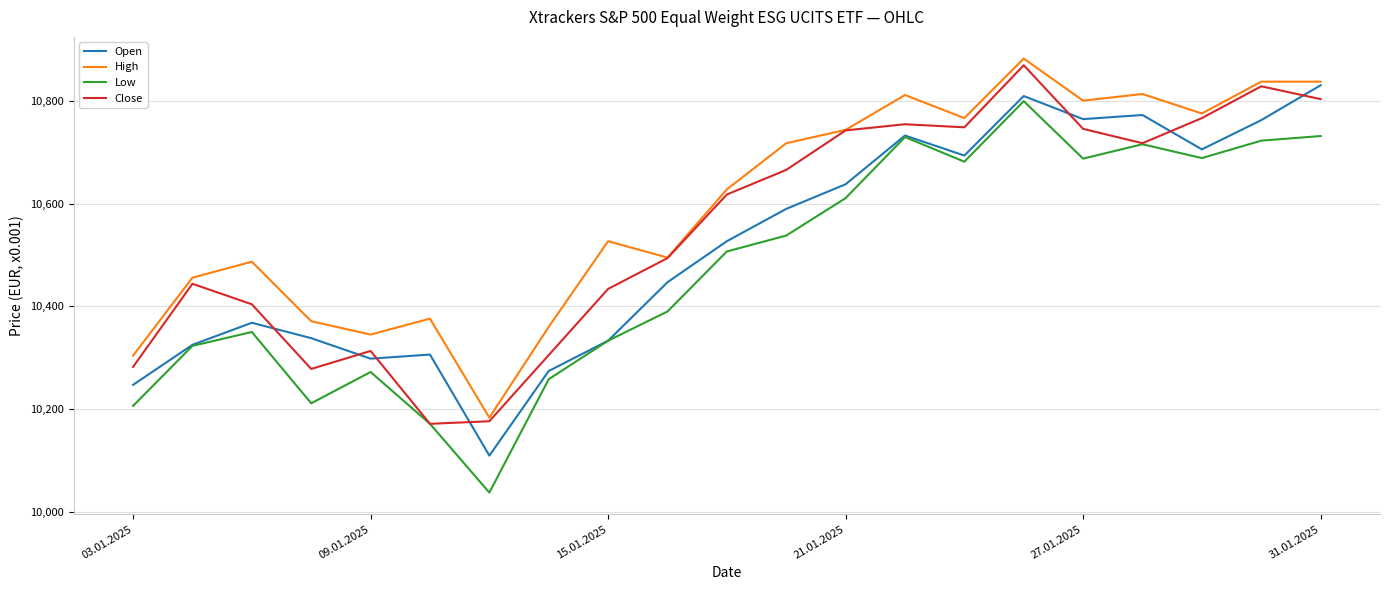

What are all the series names shown in the legend?

Open, High, Low, Close